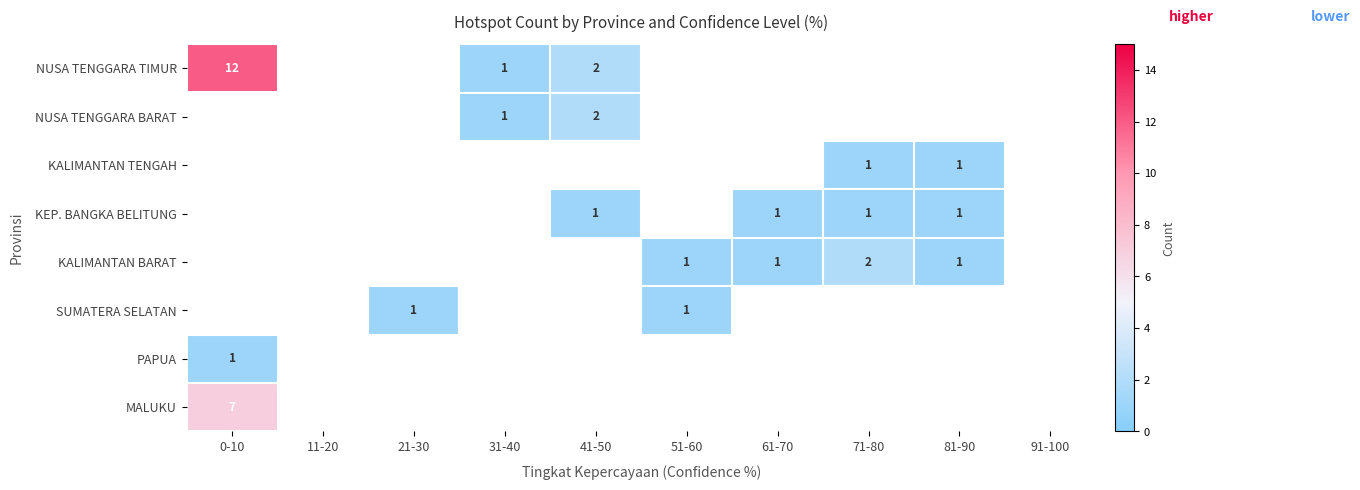

Which has a higher value, 81-90 or 41-50?

41-50